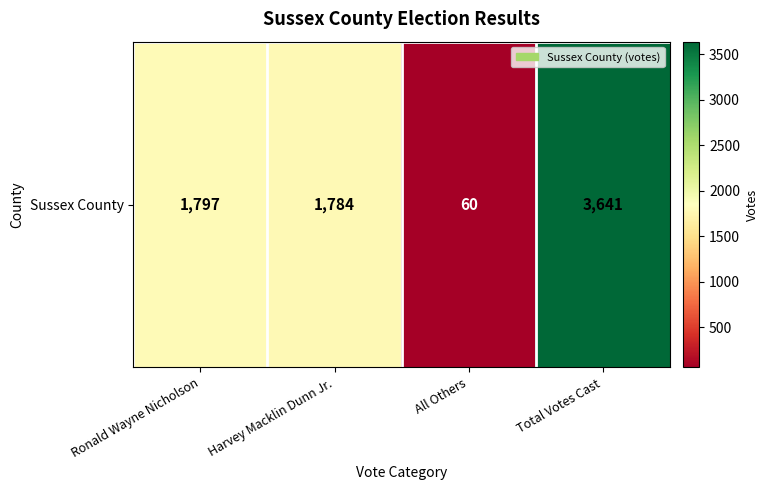

What is the difference between the second highest and minimum values?

1737